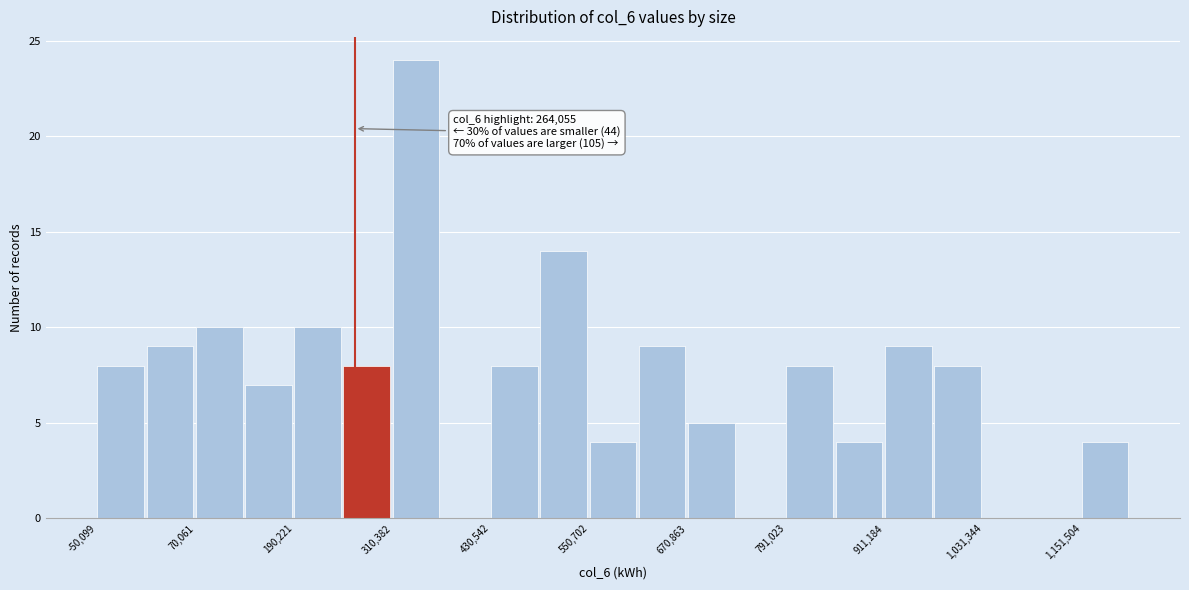

Read against the x-axis, roughly where is the centre of the tallest bar?

340000